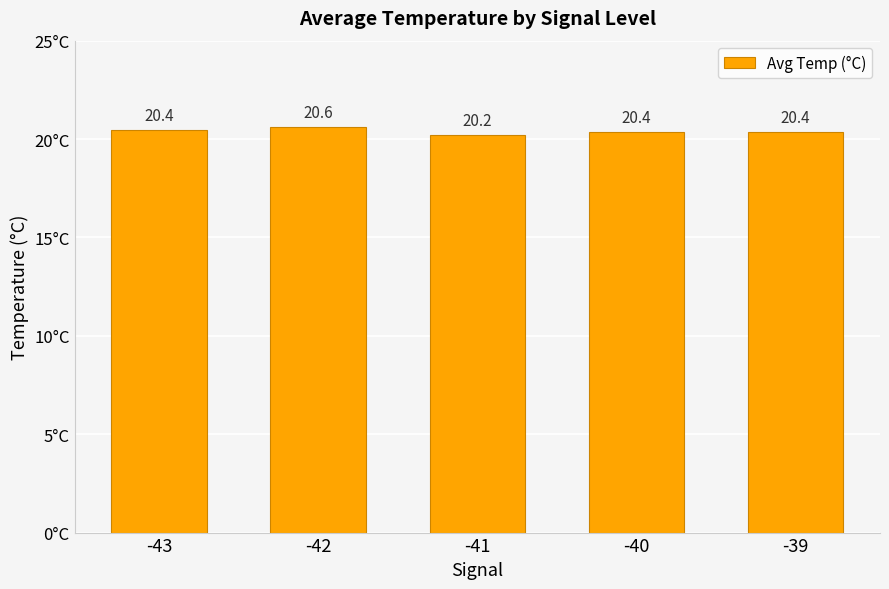

What is the change in value from -43 to -40?

-0.1